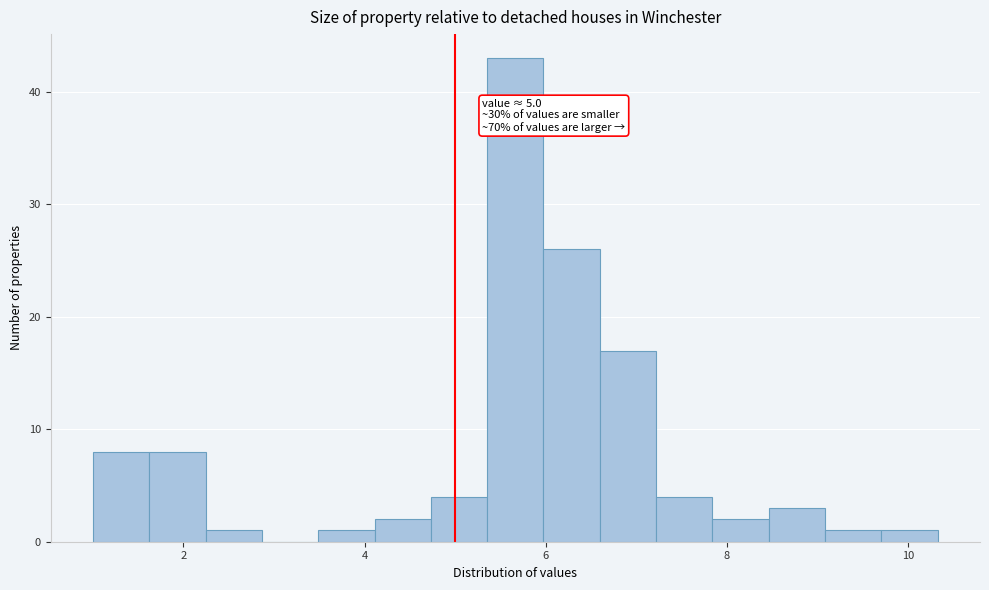

Read against the x-axis, roughly where is the centre of the tallest bar?

5.6